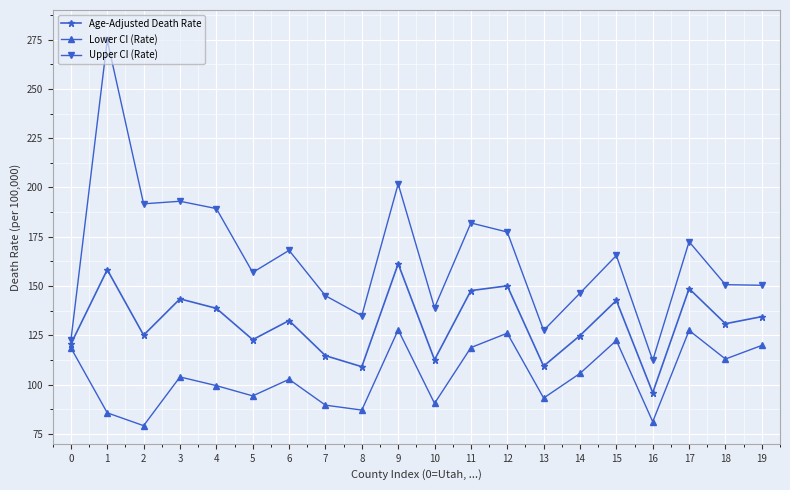

At which category is the sum across all series the highest?

1